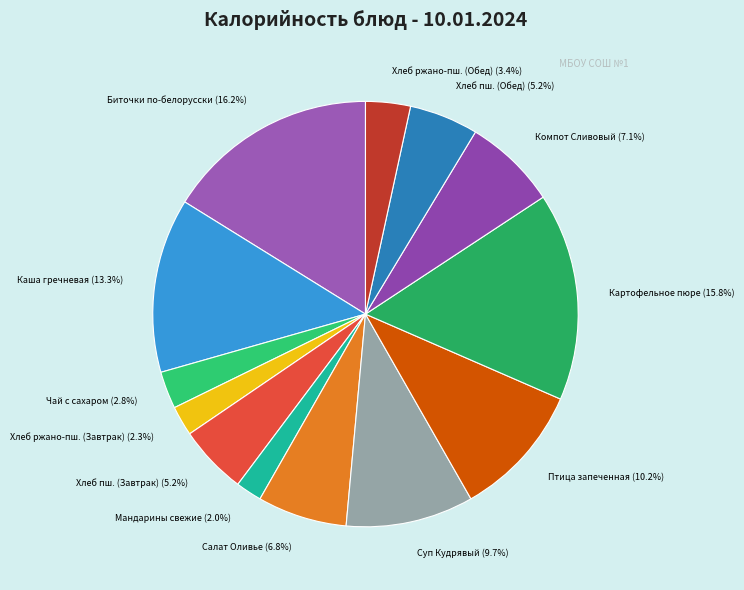

How many slices are in this pie chart?

13